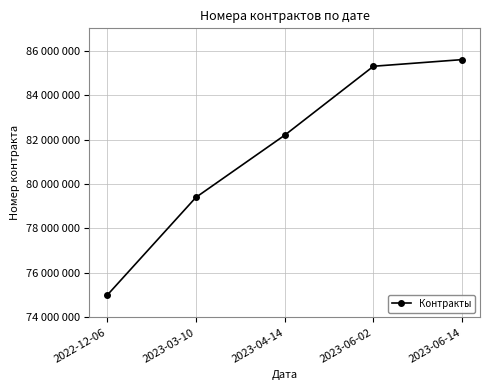

What is the minimum value shown in the chart?

74995821